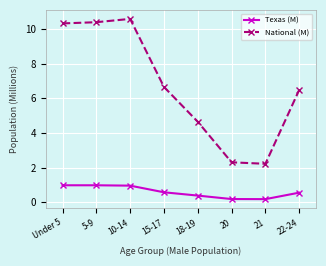

What is the value of the Texas (M) point at the 3rd from the left?

1.0